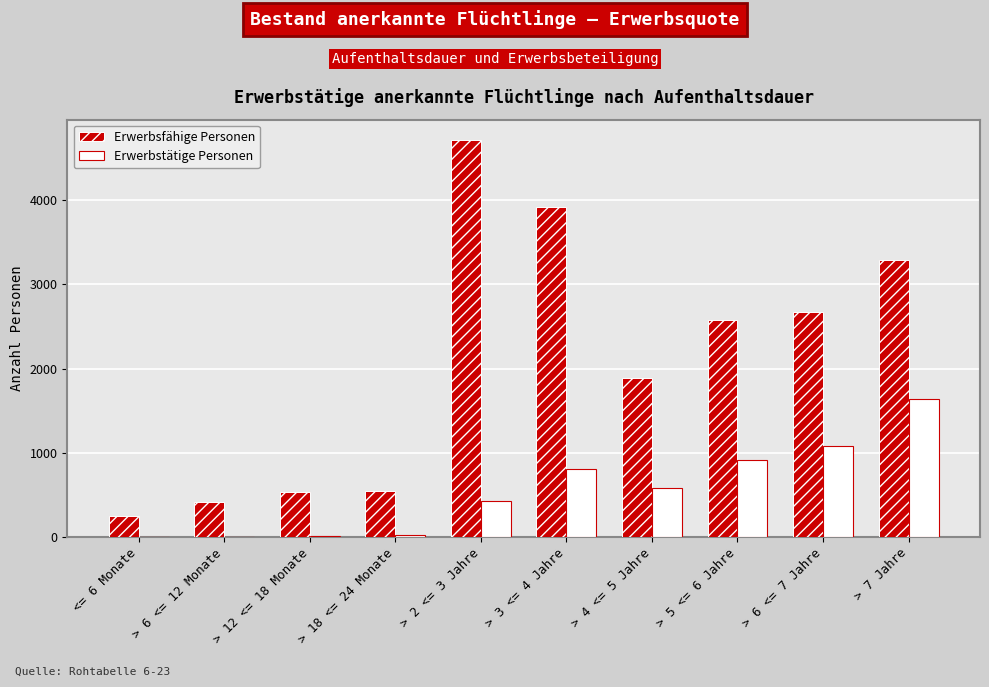

Are the bars horizontal?

No